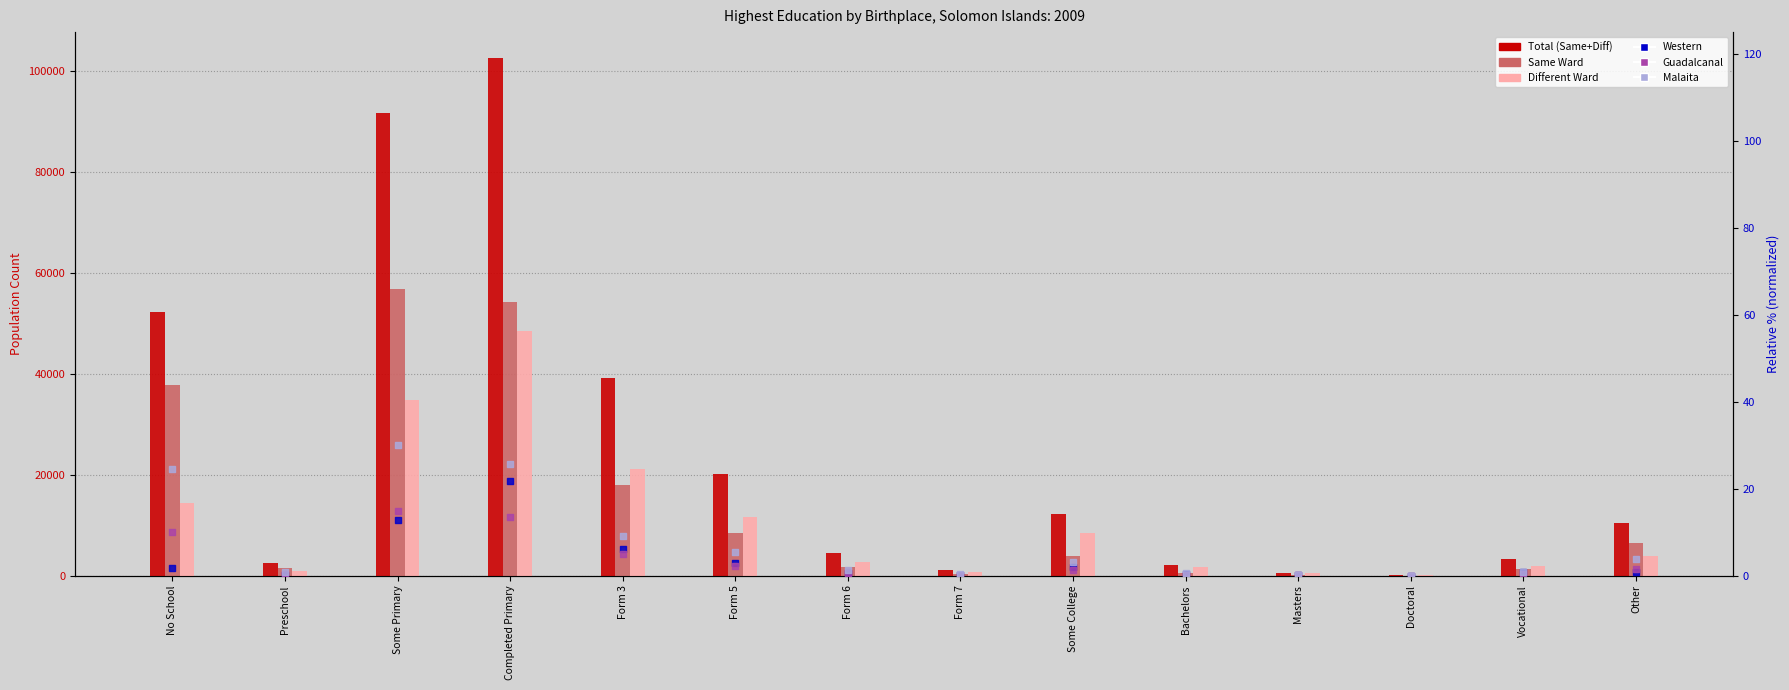

What are all the series names shown in the legend?

Total (Same+Diff), Same Ward, Different Ward, Western, Guadalcanal, Malaita